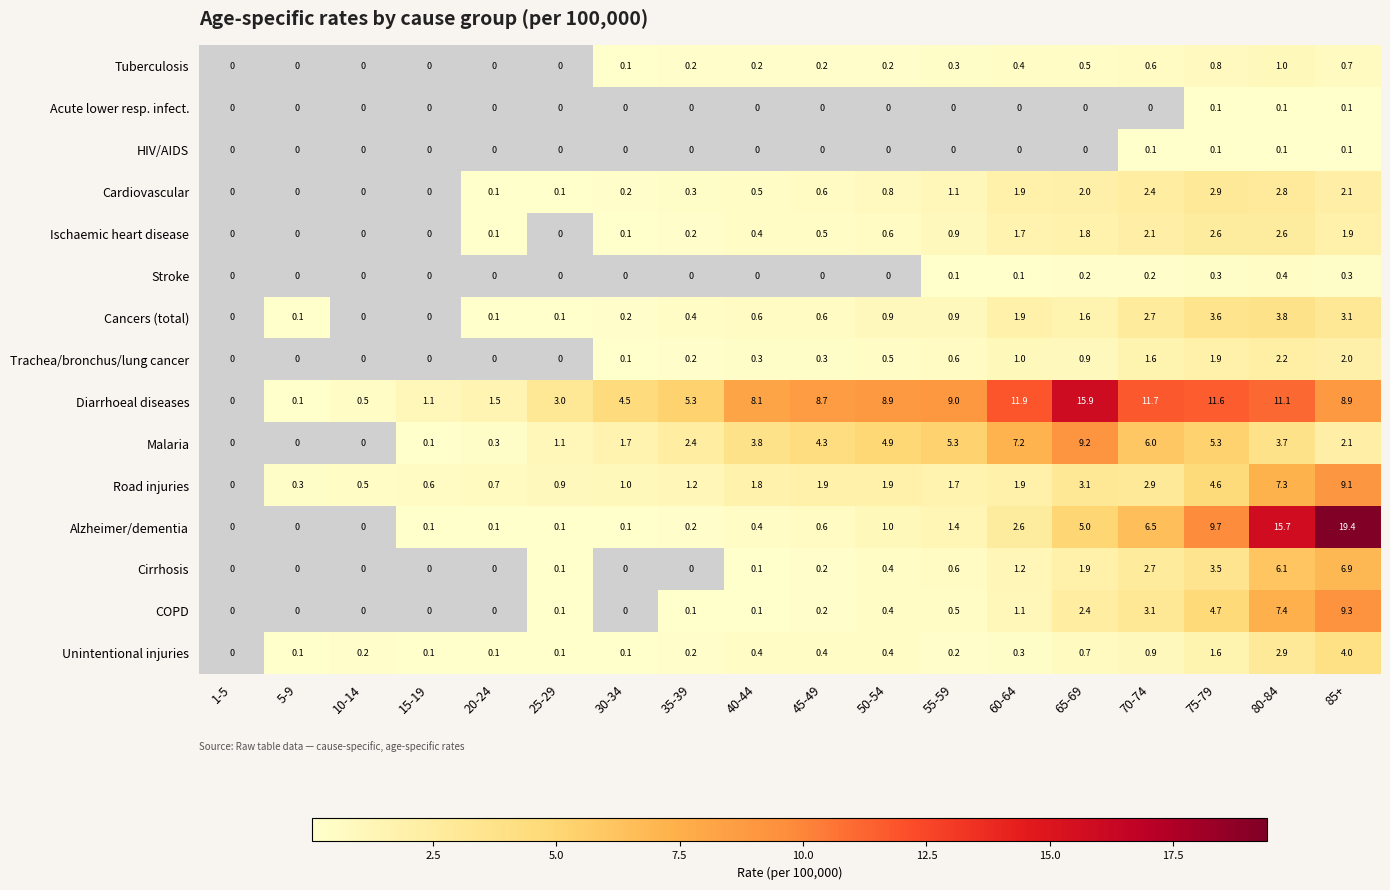

What is the difference between the second highest and minimum values in the Stroke series?

0.3